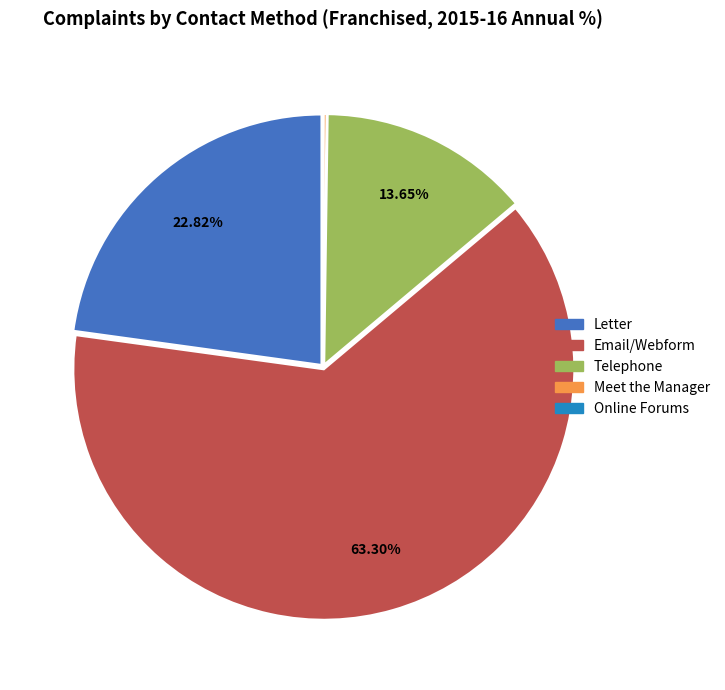

Which slice is the largest?

Email/Webform